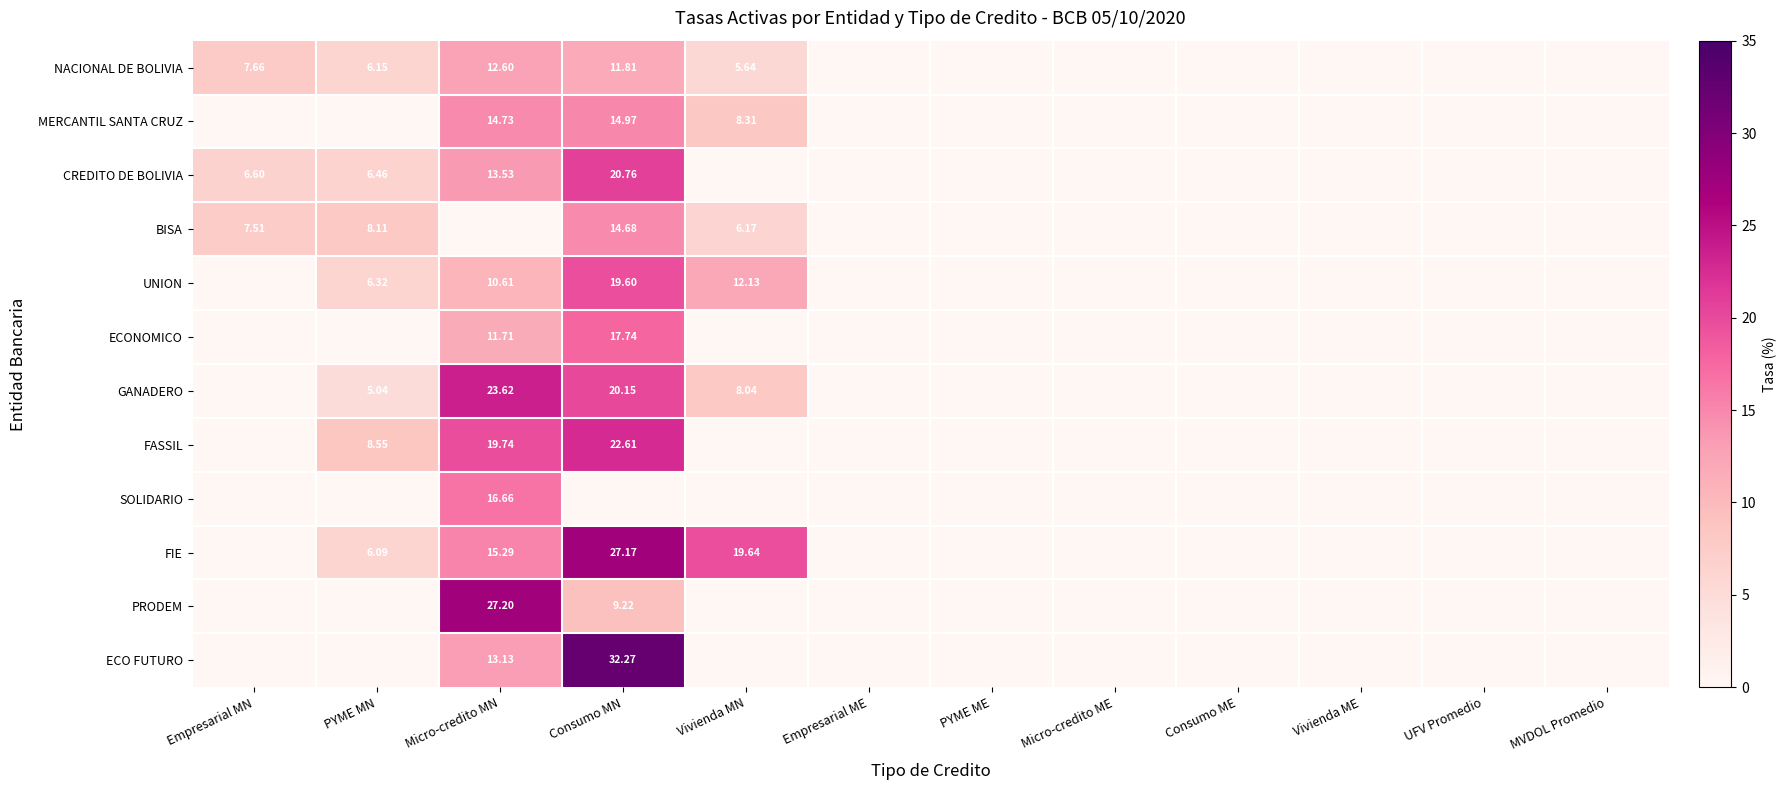

The value of MERCANTIL SANTA CRUZ at Consumo ME is 9.9. True or false?

False